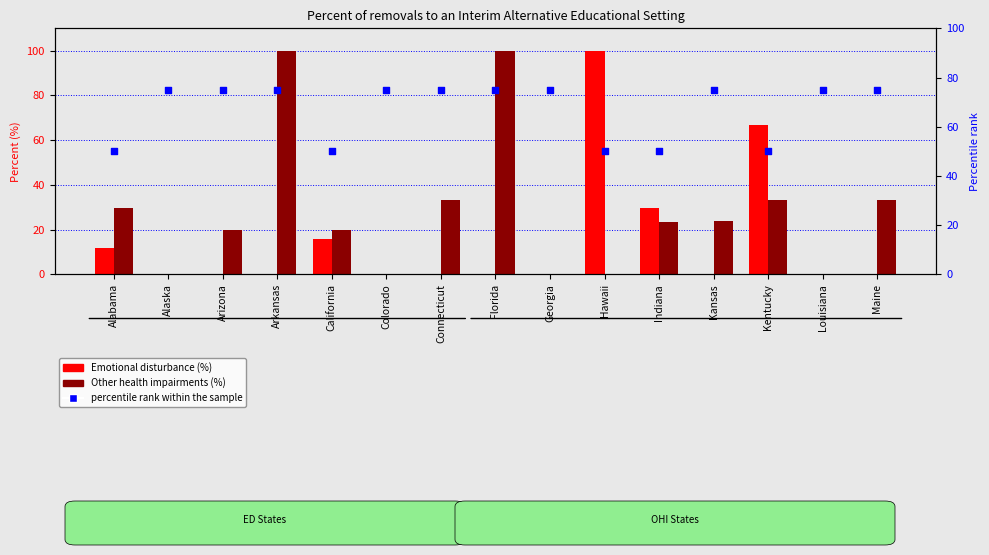

Which series reaches the minimum Y coordinate?

Emotional disturbance (%)